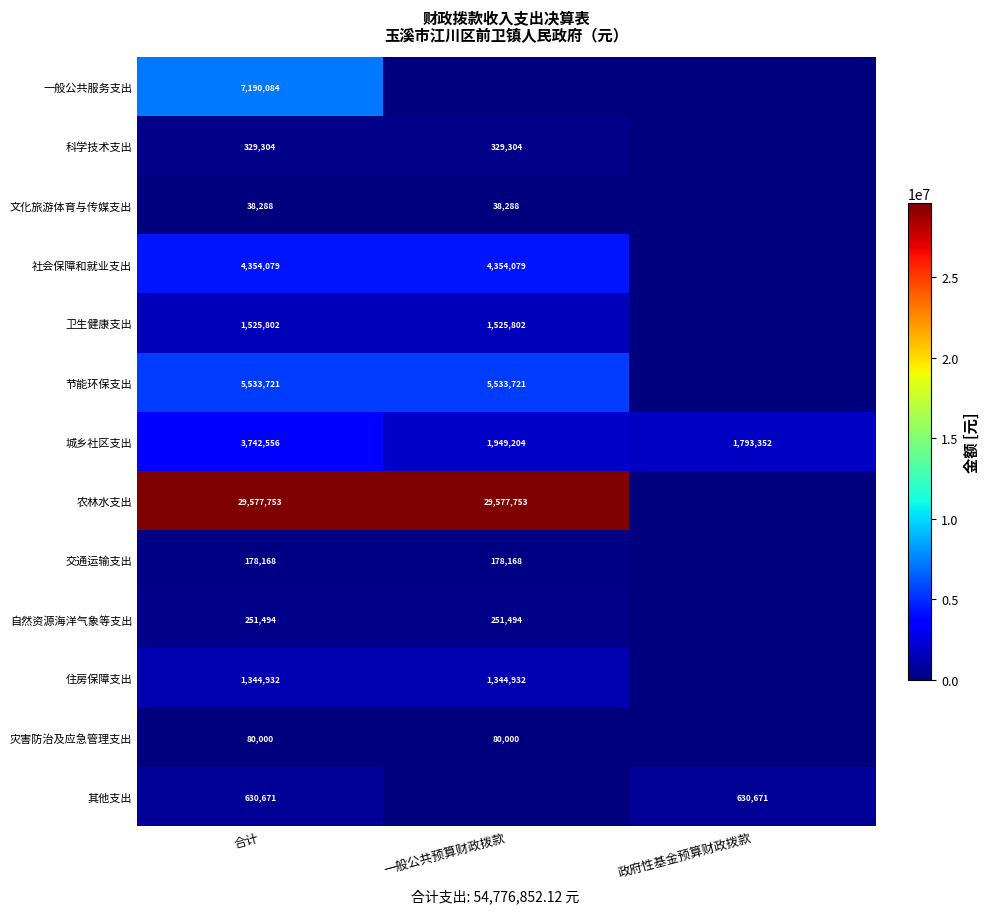

Is the value of 文化旅游体育与传媒支出 at 合计 greater than the value of 交通运输支出 at 一般公共预算财政拨款?

No